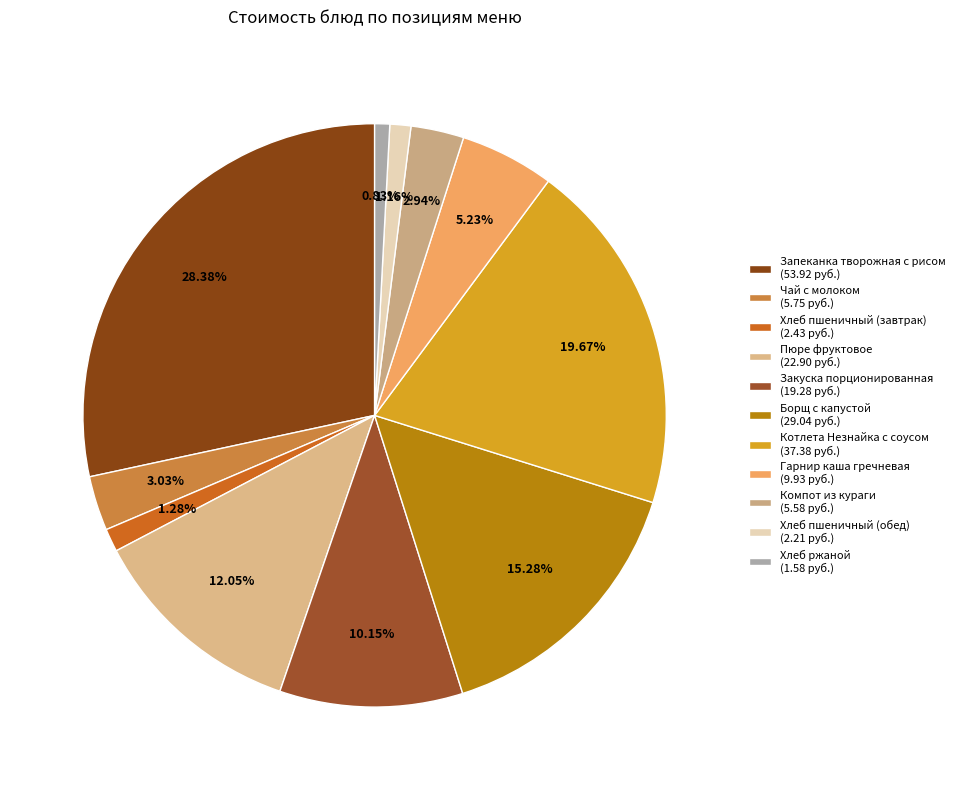

To the nearest percent, what is the combined percentage of Хлеб ржаной and Хлеб пшеничный (обед)?

2%